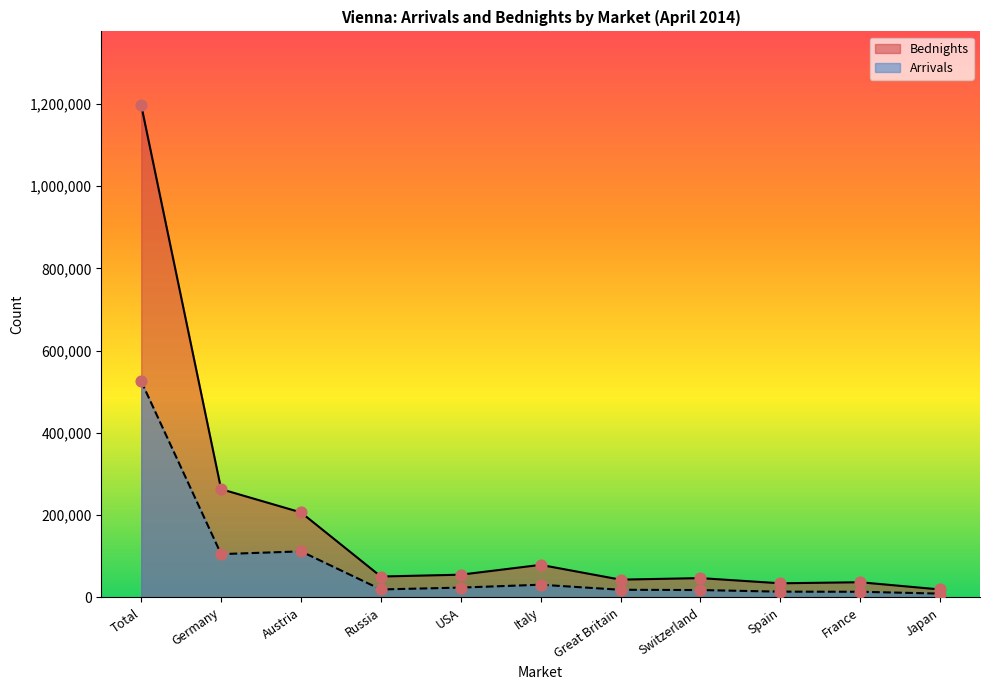

Which series has the largest total across all categories?

Bednights